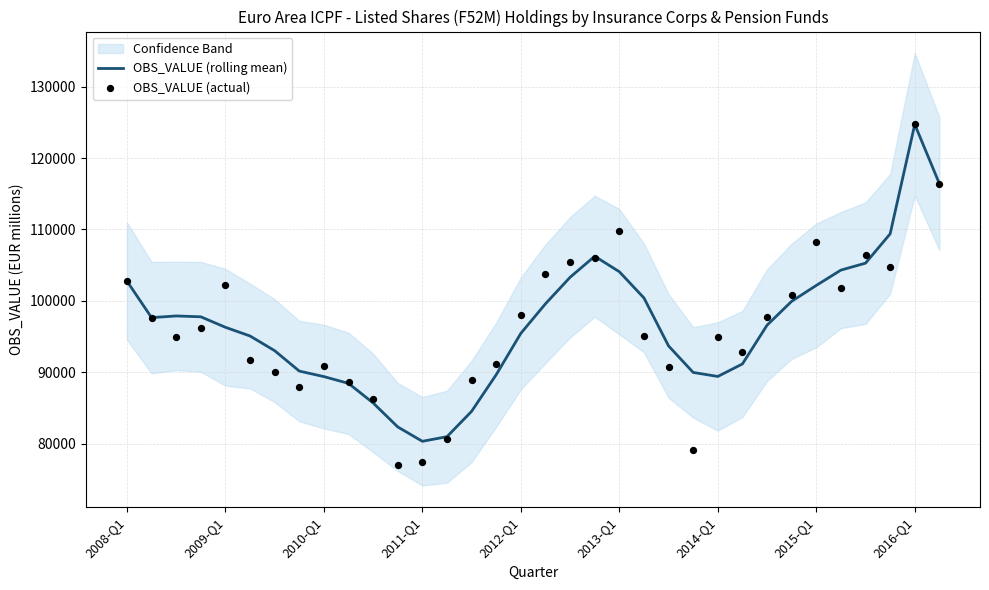

At which category is the sum across all series the highest?

2016-Q1